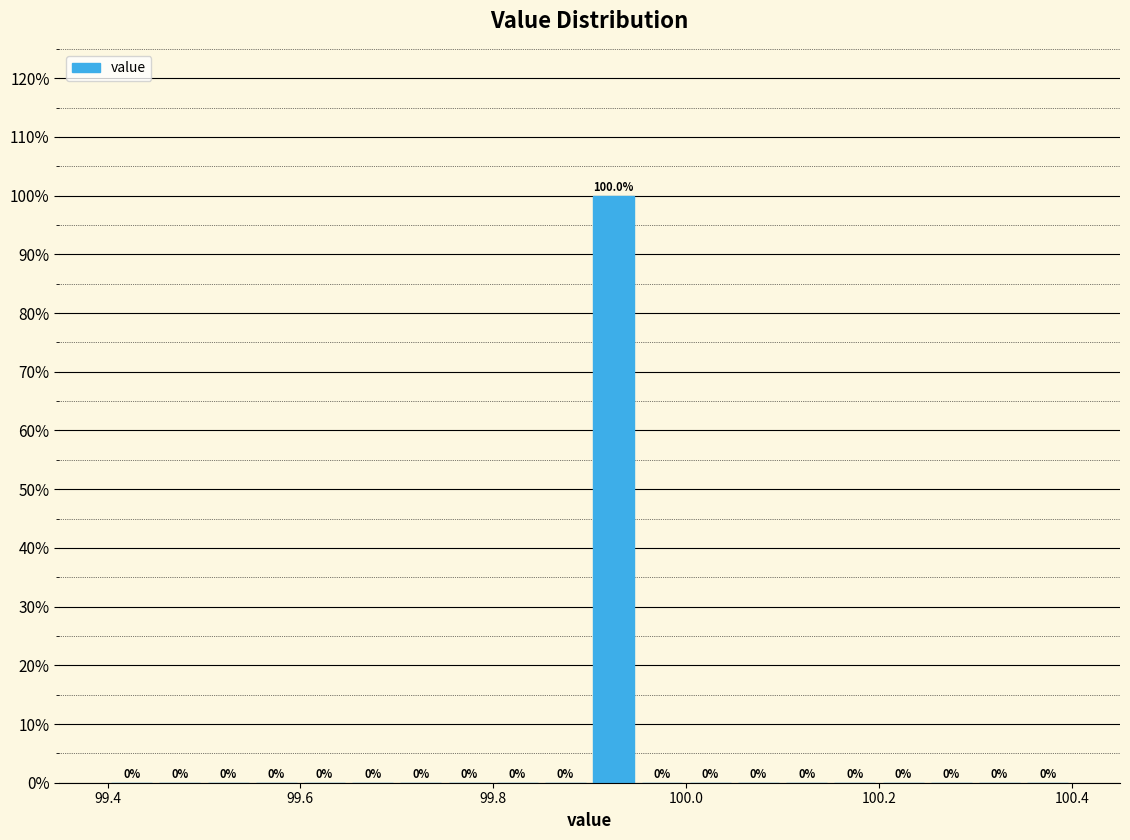

Around what value on the x-axis is the tallest bar? Give the approximate position of its centre, as read against the axis.

99.92